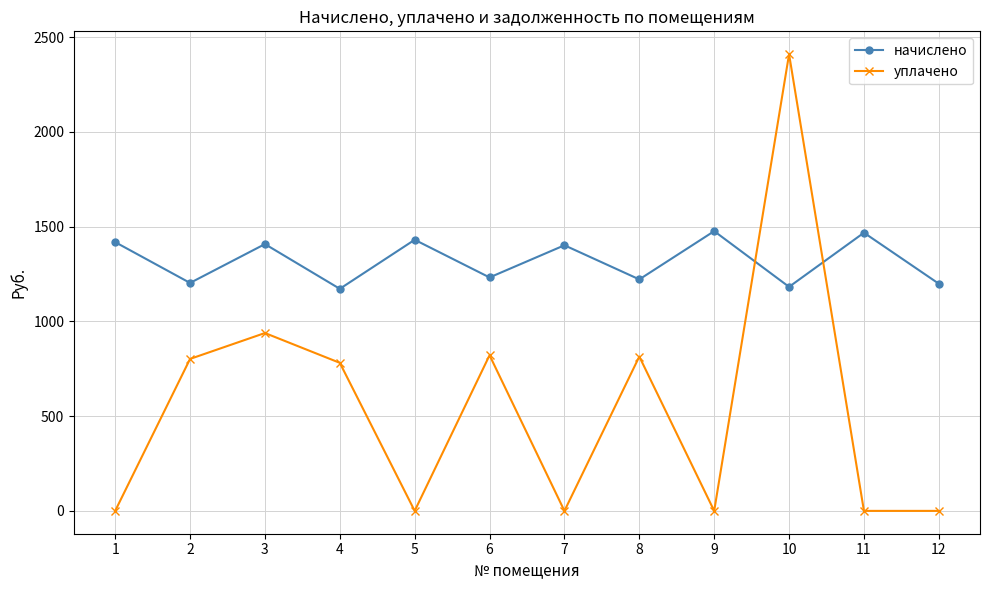

The value of начислено at 7 is 1401.4. True or false?

True